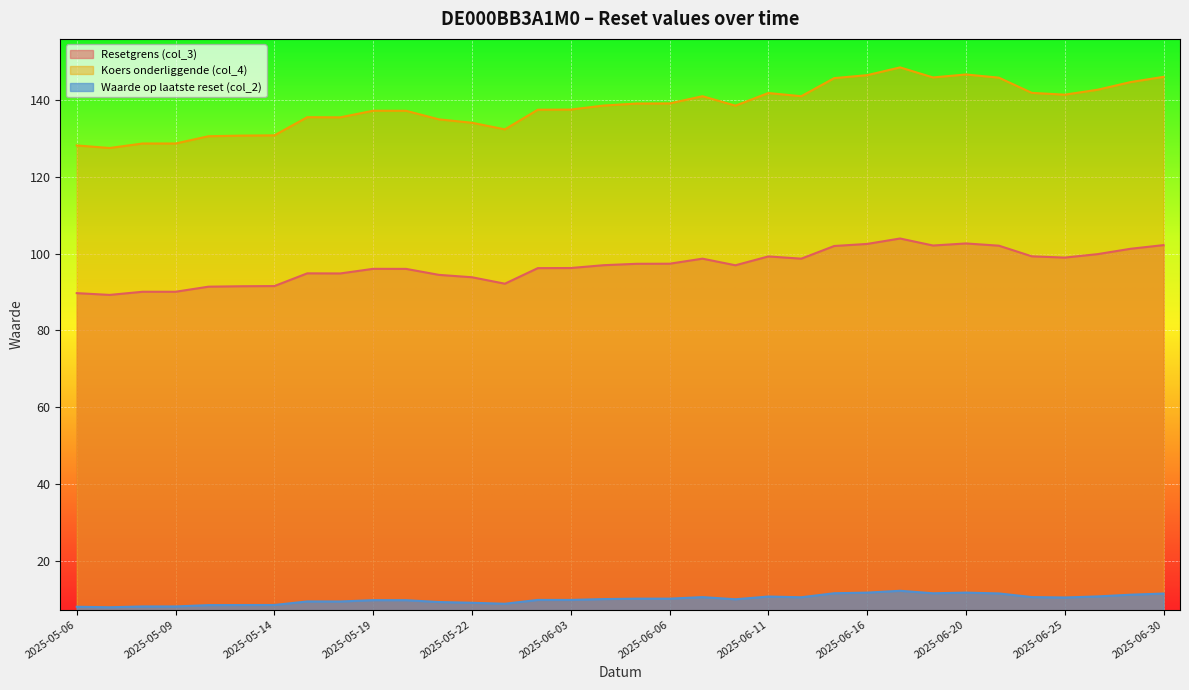

What is the label of the 19th point from the right?

2025-06-03